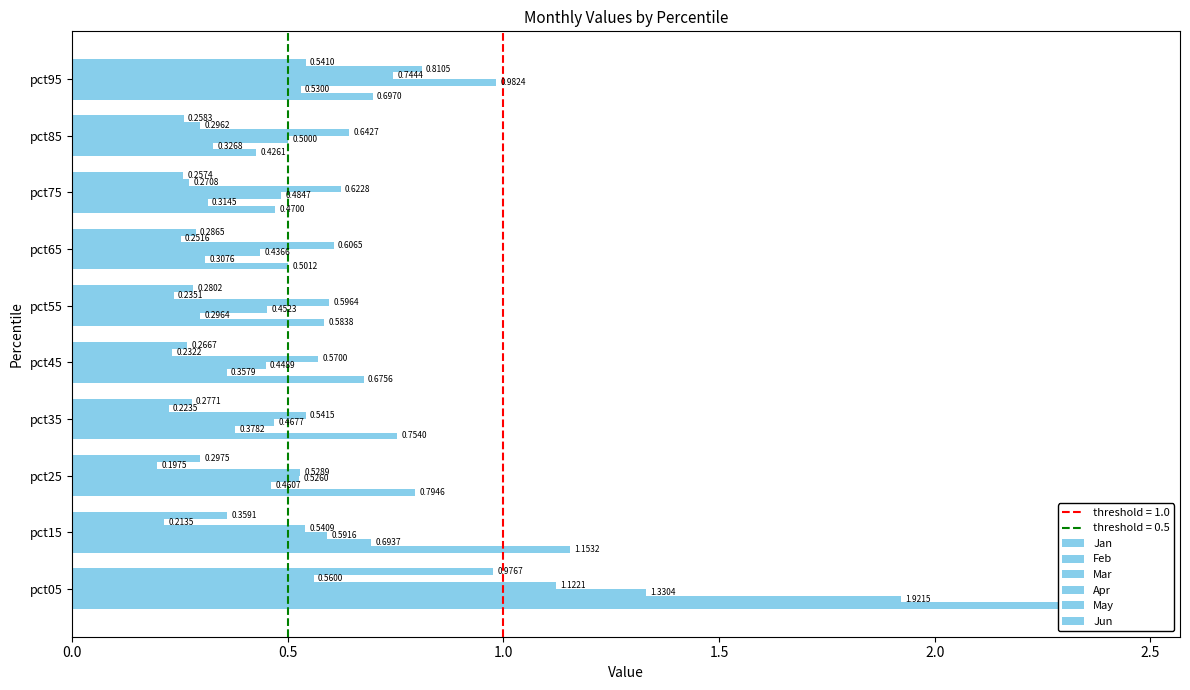

Between pct15 and pct65, which series saw the biggest shift?

Jan